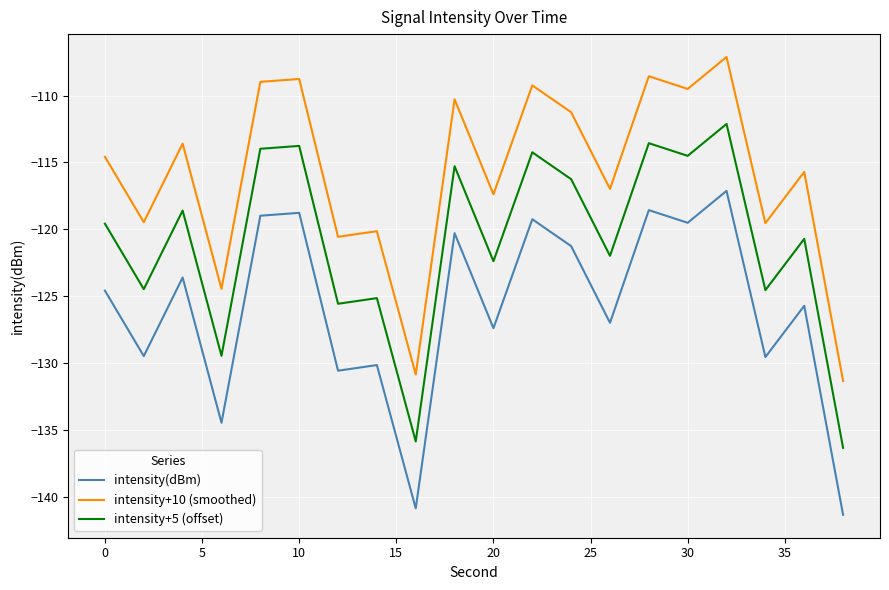

At how many categories does at least one series exceed -129?

18